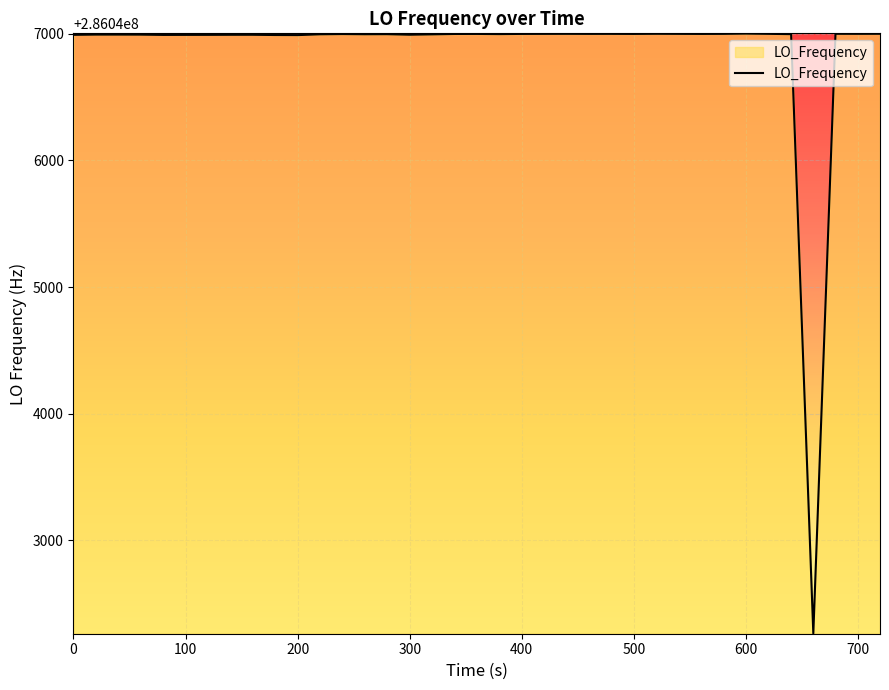

What is the greatest value displayed?

286047002.6